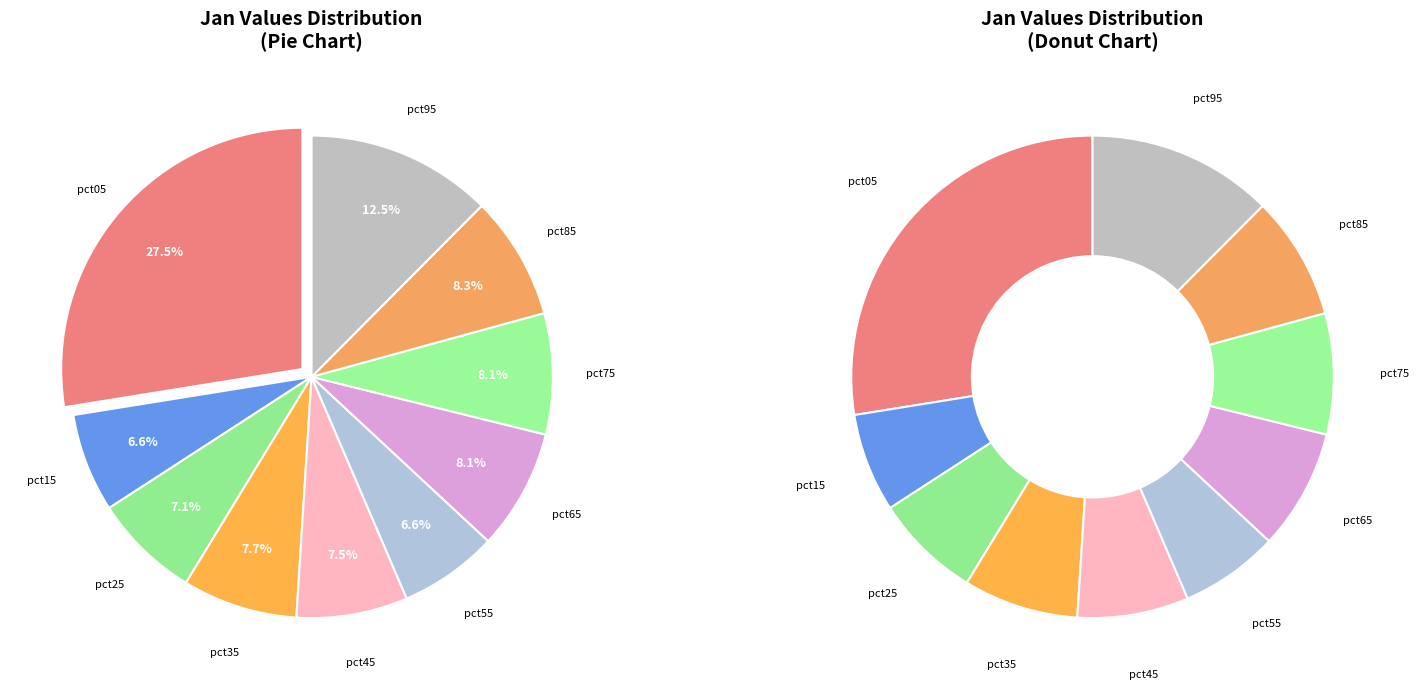

To the nearest percent, what percentage of the pie is pct25?

7%